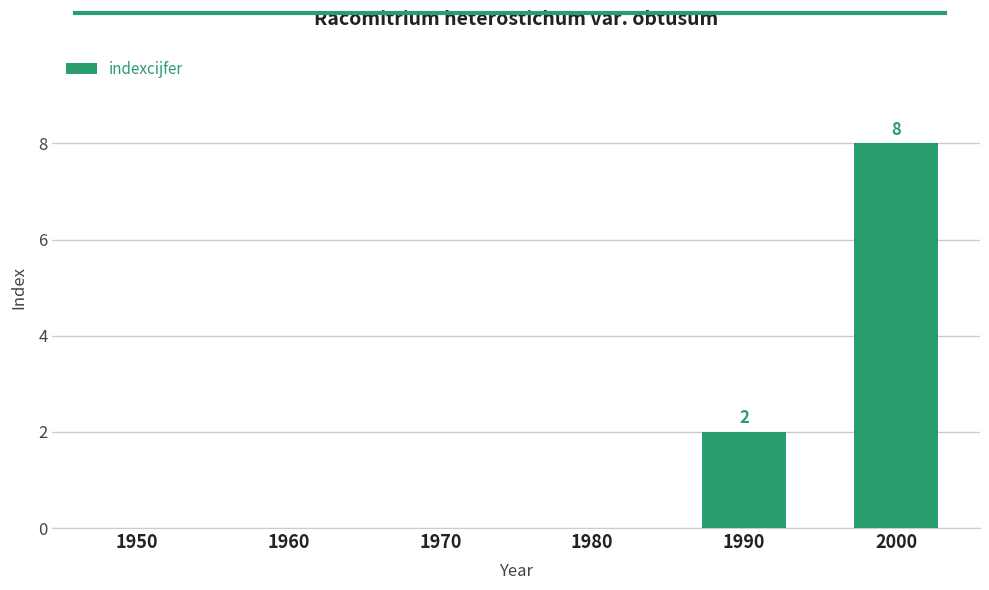

Are the bars horizontal?

No